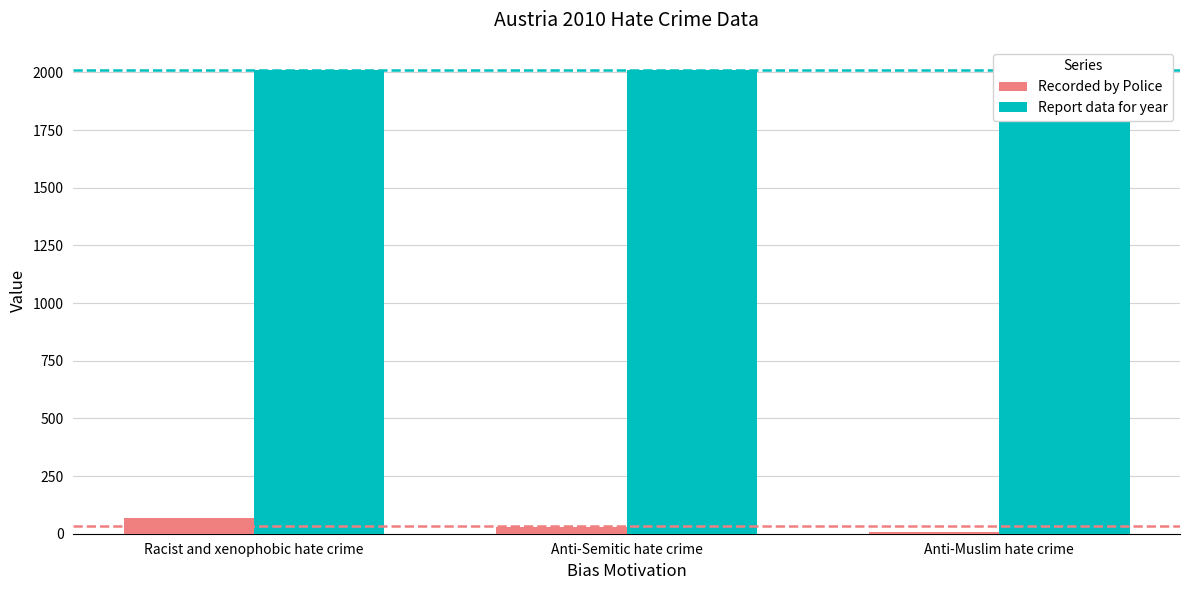

Which series changed the most between Racist and xenophobic hate crime and Anti-Muslim hate crime?

Recorded by Police